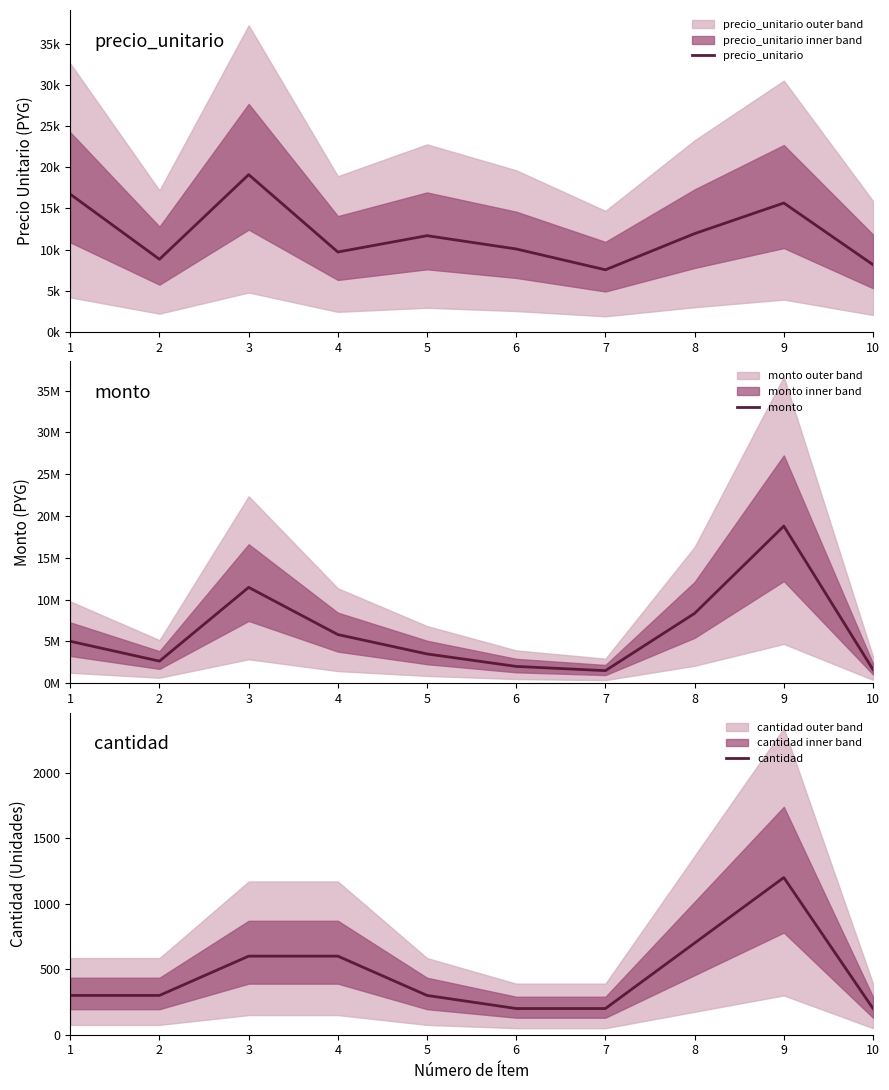

What is the total value across all series at 9?

18808860